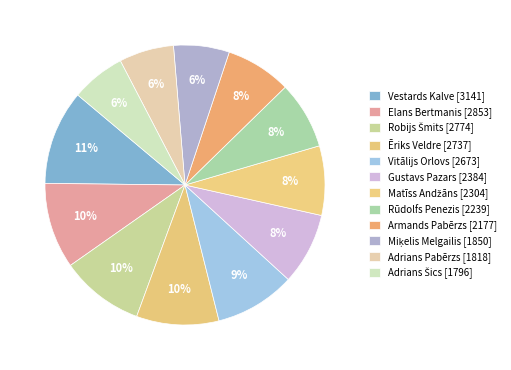

How many slices are in this pie chart?

12